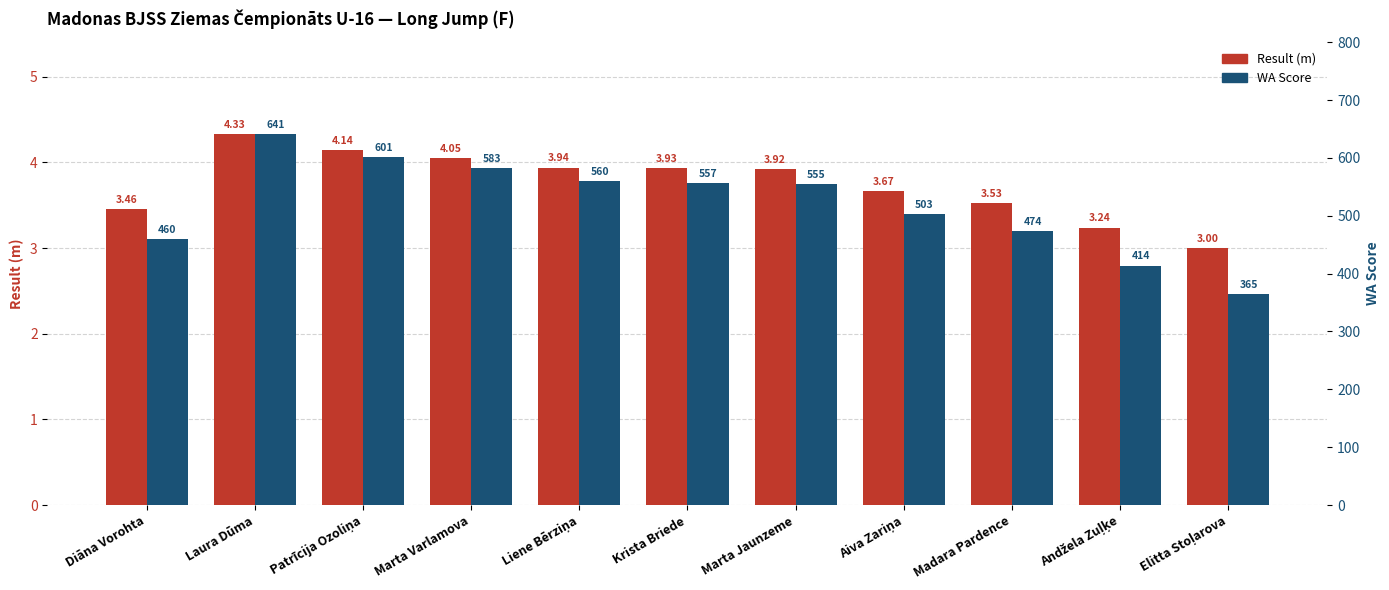

List the series in order of their peak value, highest first.

WA Score, Result (m)